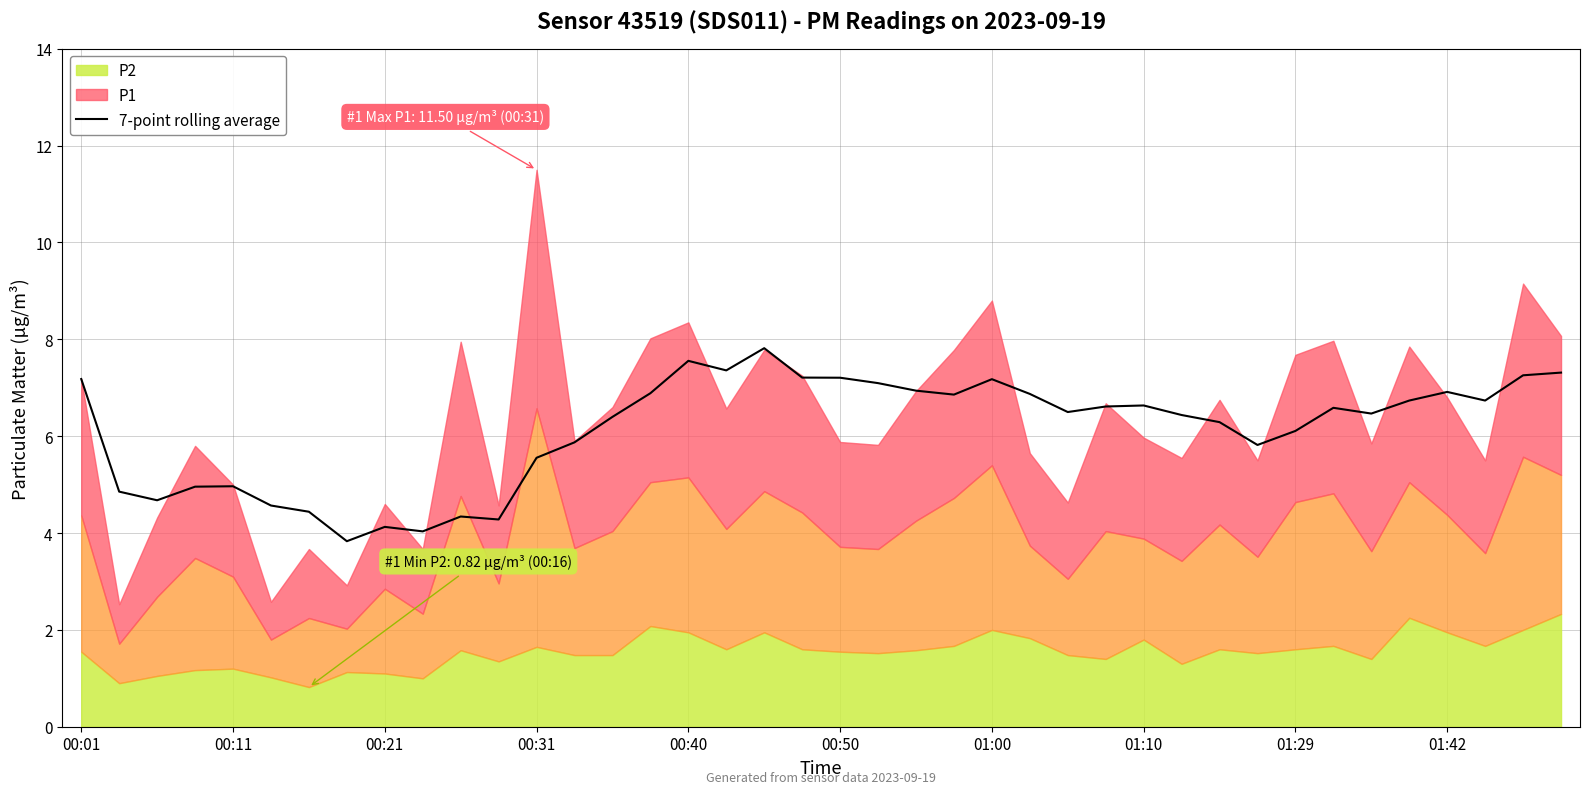

How many points are higher than both their immediate neighbors (excluding endpoints)?

9